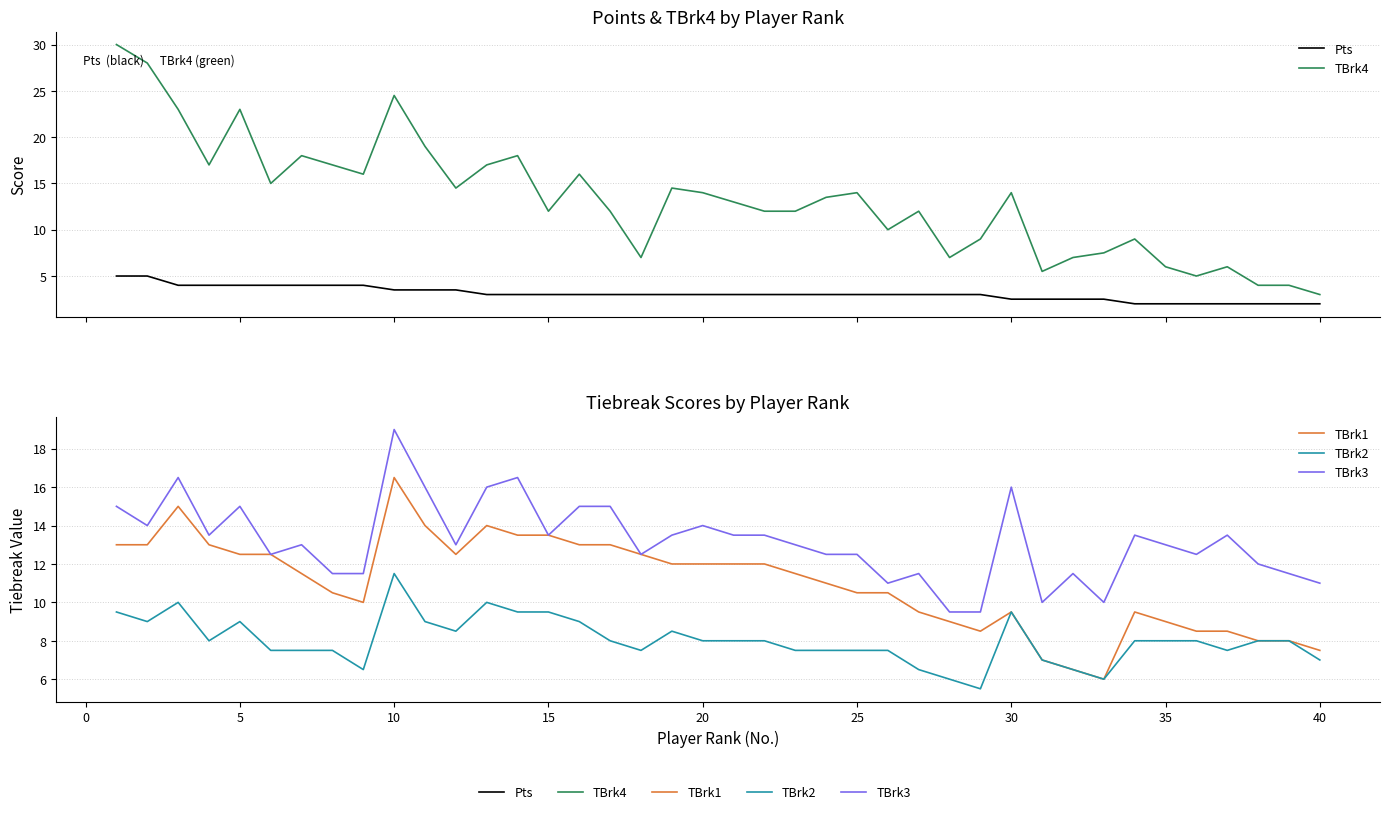

At how many categories does at least one series exceed 5?

40